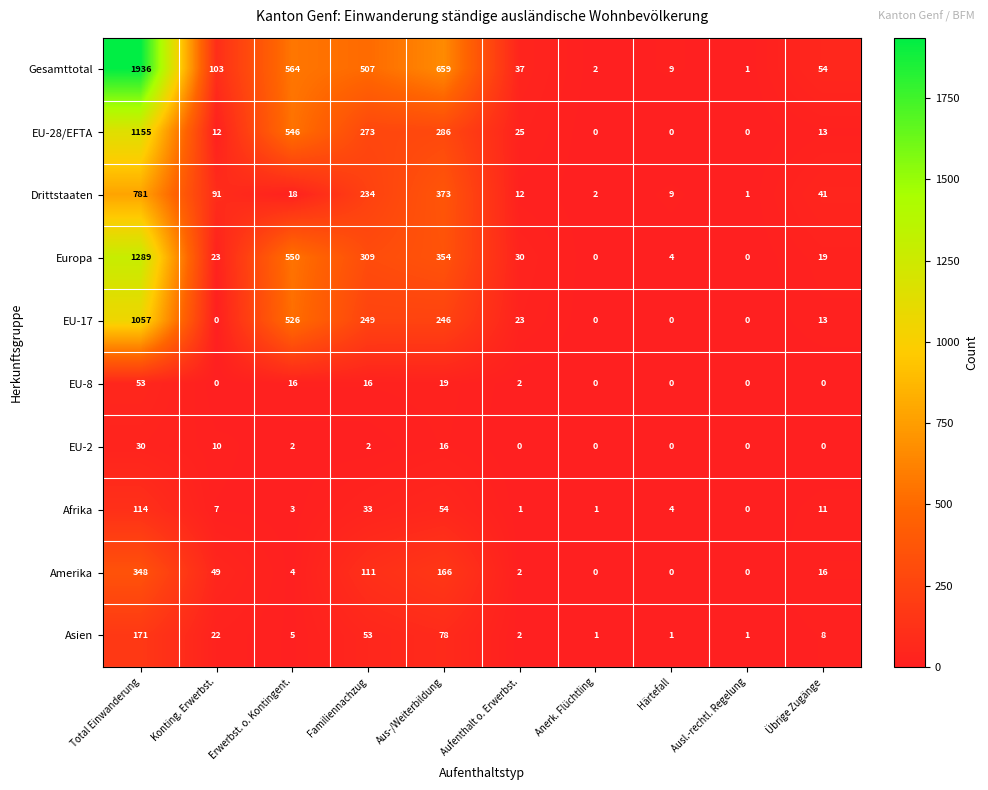

Rank the series by their maximum value, from highest to lowest.

Gesamttotal, Europa, EU-28/EFTA, EU-17, Drittstaaten, Amerika, Asien, Afrika, EU-8, EU-2